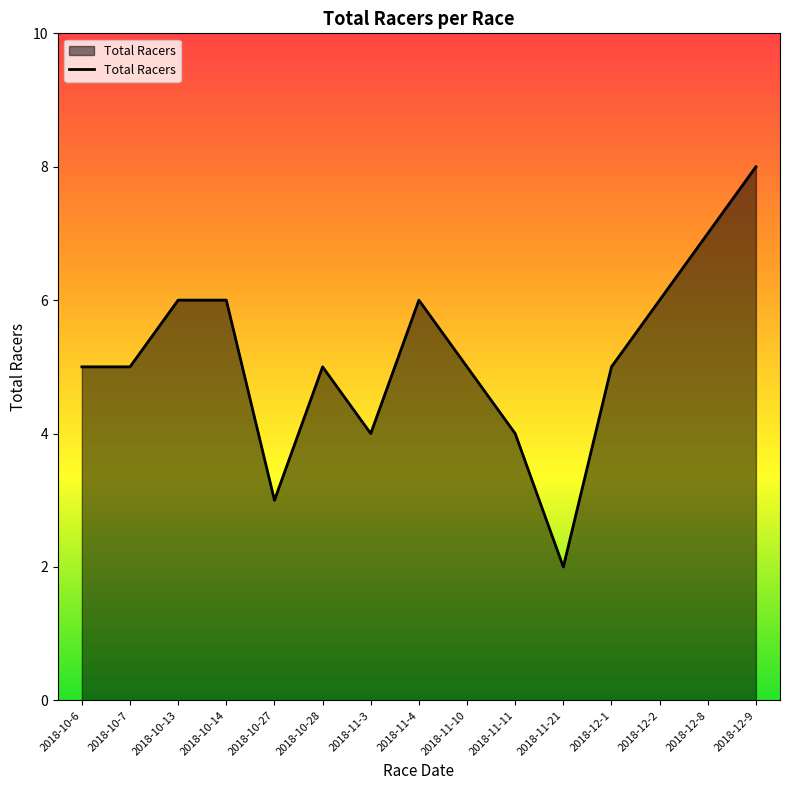

Which has a higher value, 2018-10-27 or 2018-11-11?

2018-11-11